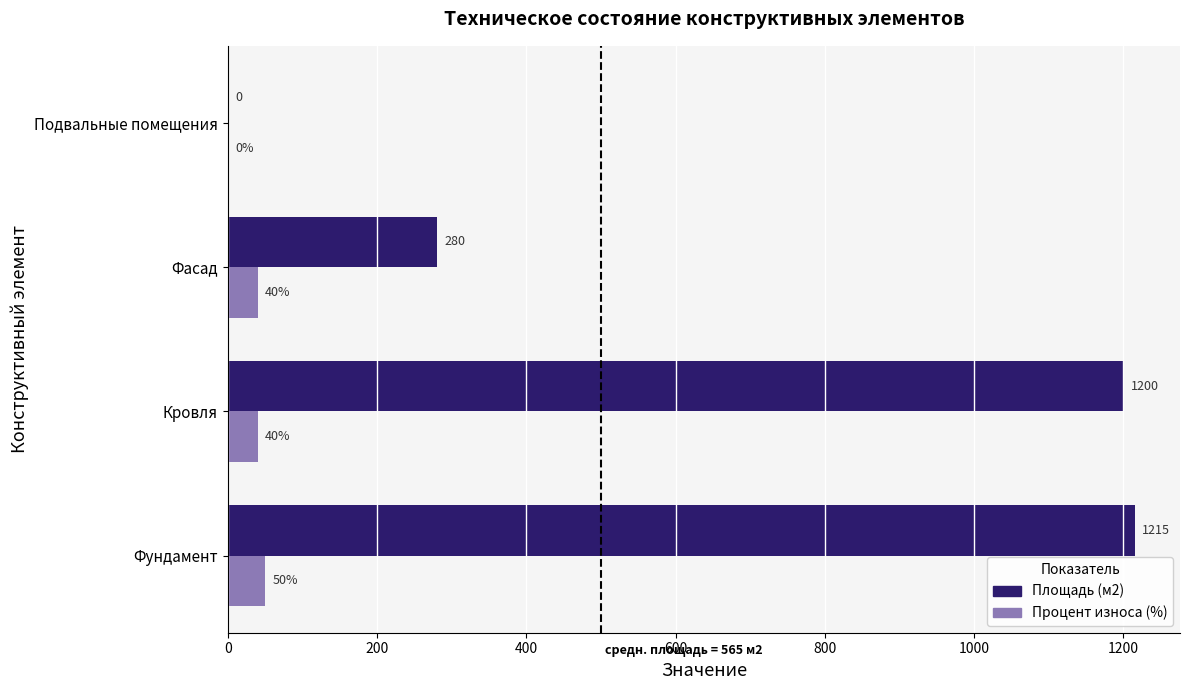

What is the maximum value shown in the chart?

1215